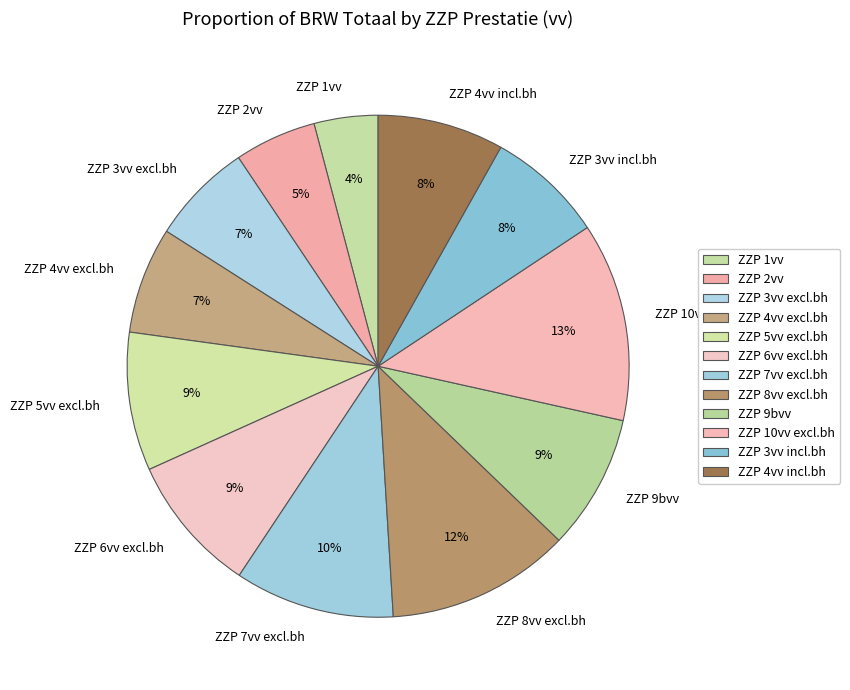

Count the number of slices in the pie.

12